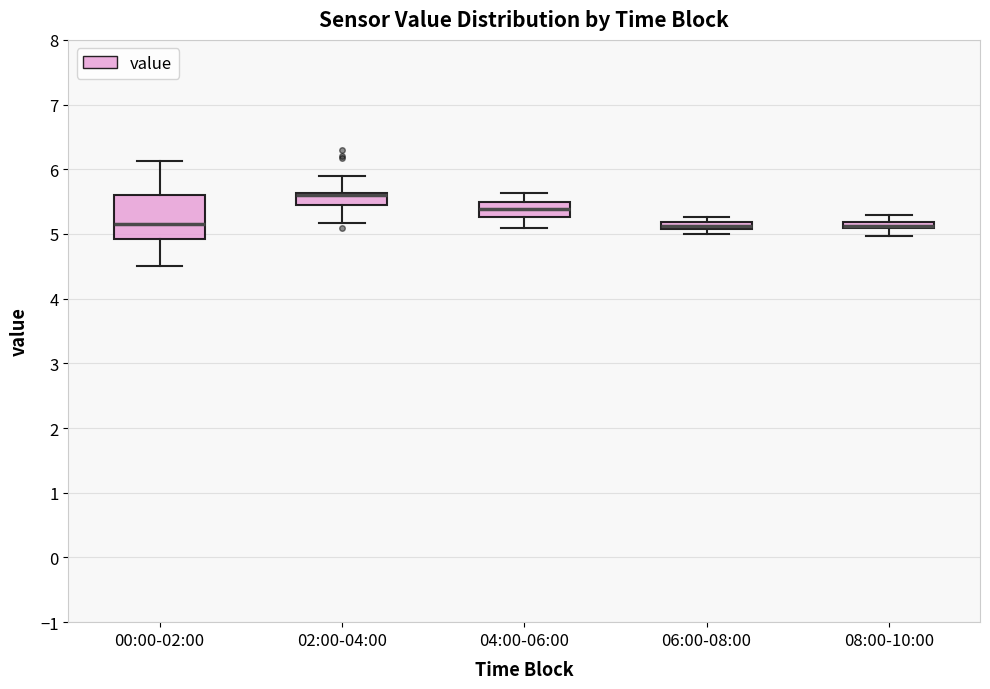

Where is the lower edge of the box for 06:00-08:00 on the y-axis? The values are not printed on the chart, so give them approximately, as read against the axis.

5.1